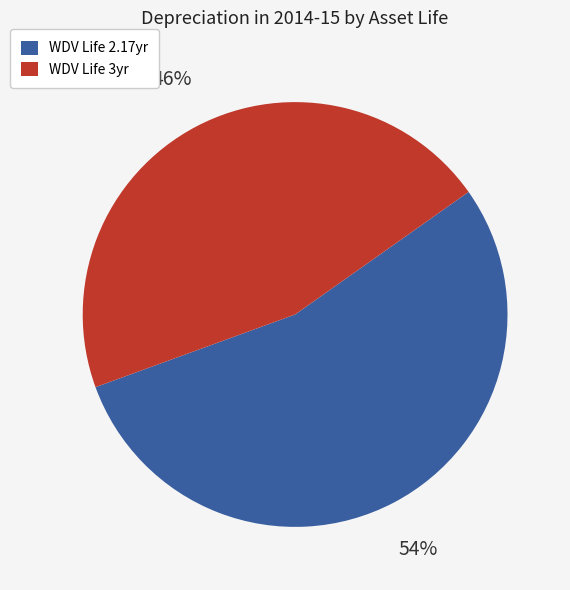

How many slices are in this pie chart?

2